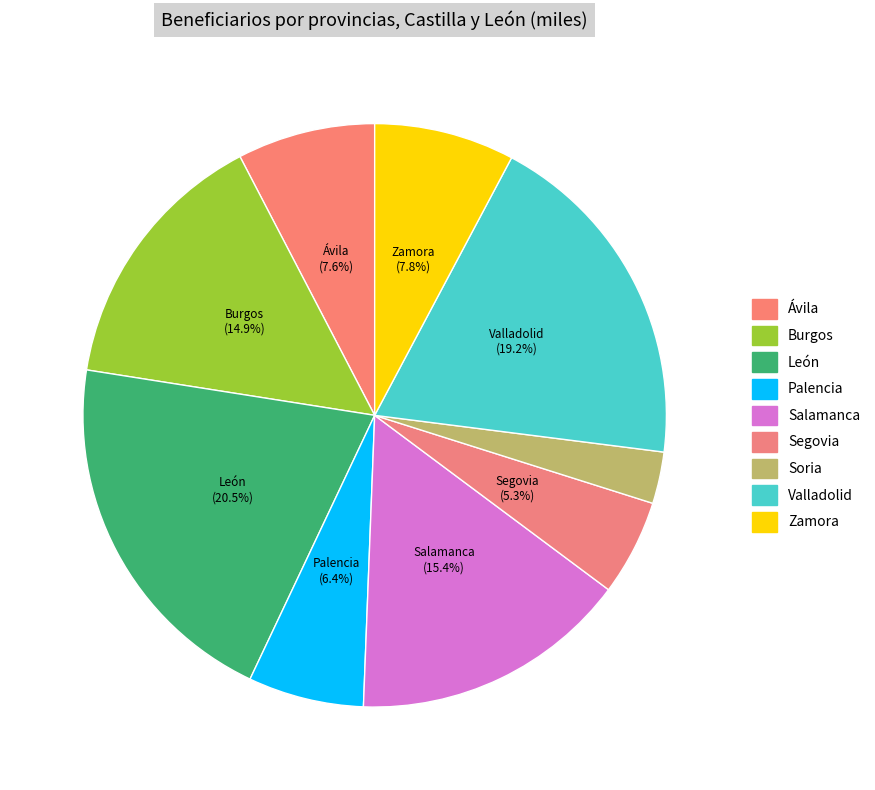

Count the number of slices in the pie.

9